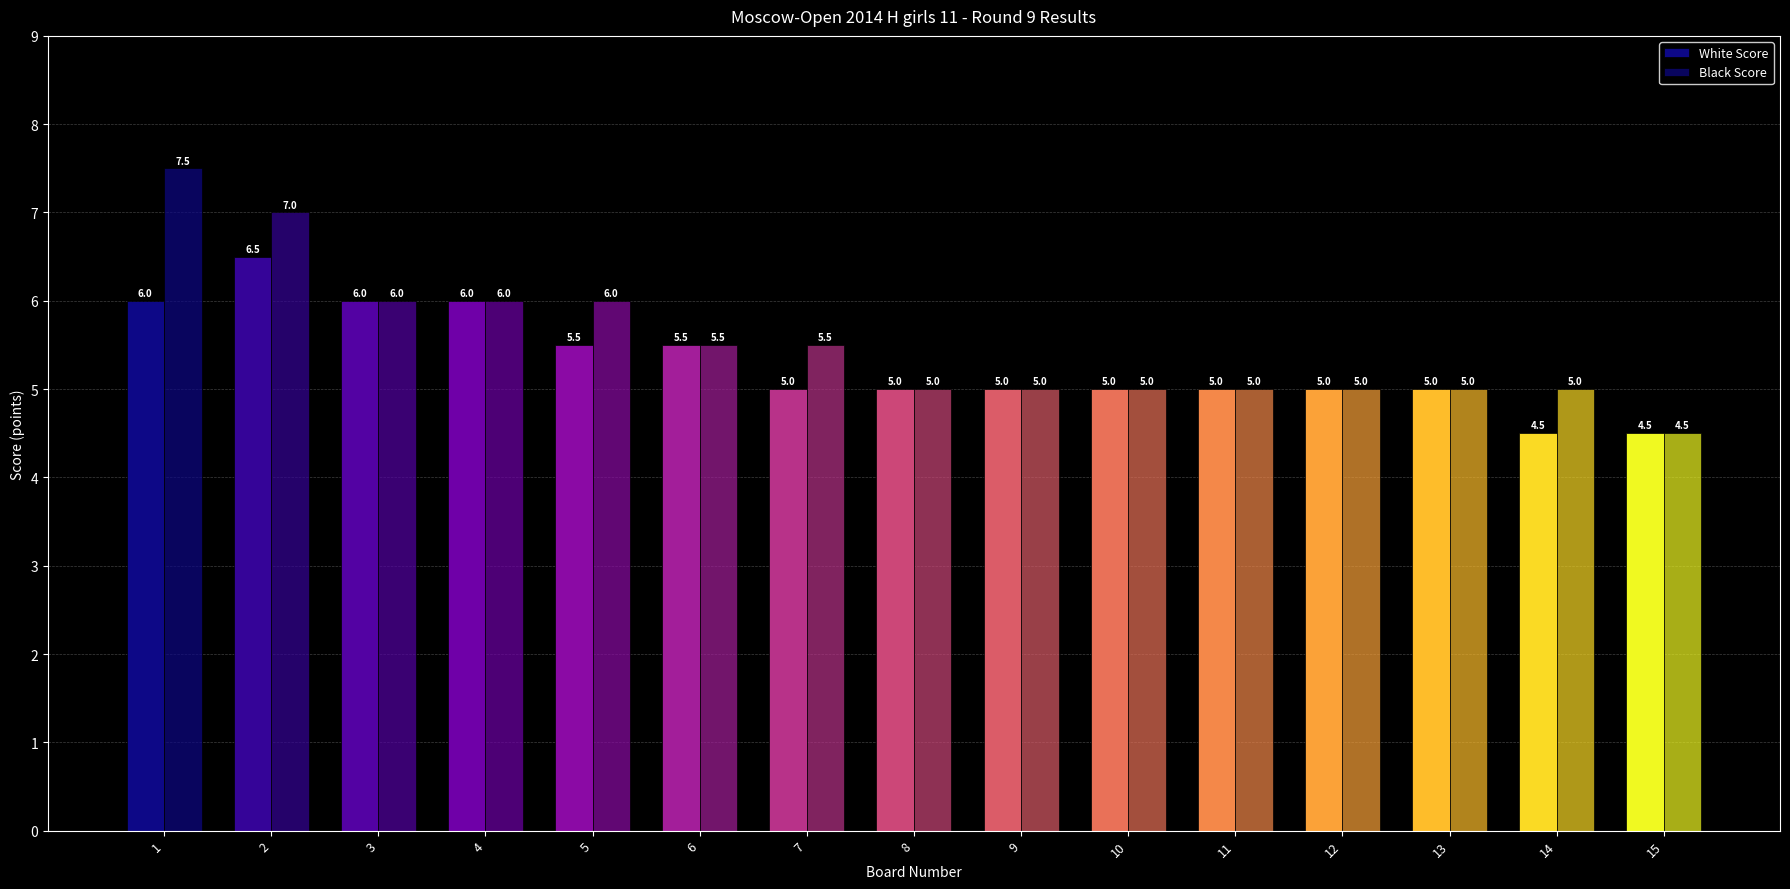

How many groups of bars are there?

15